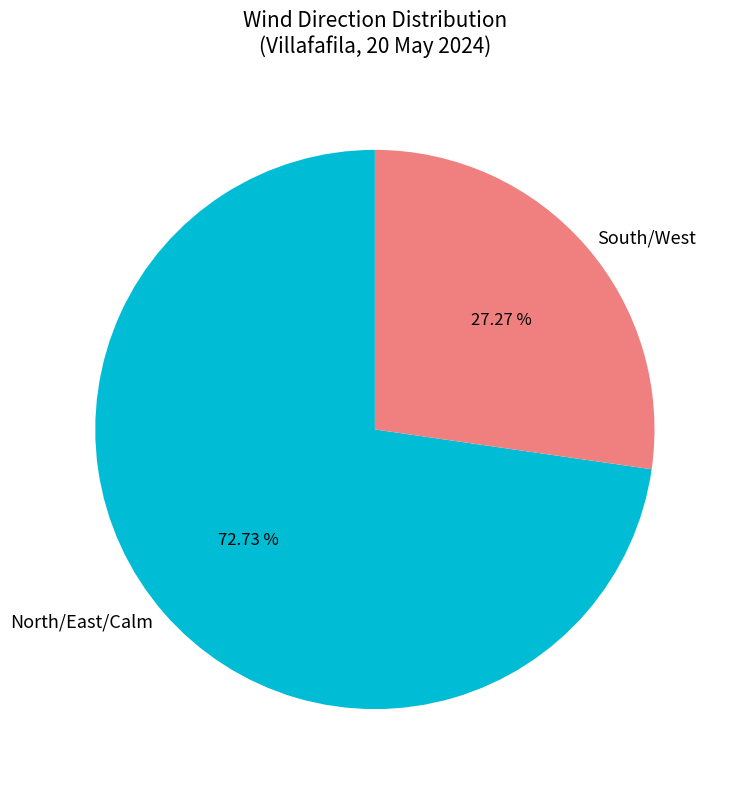

The North slice represents 44% of the pie. True or false?

False